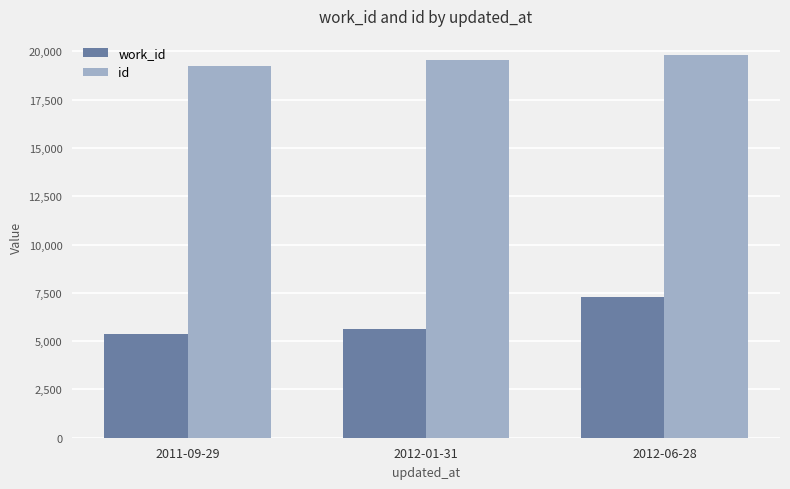

Which series changed the most between 2011-09-29 and 2012-06-28?

work_id